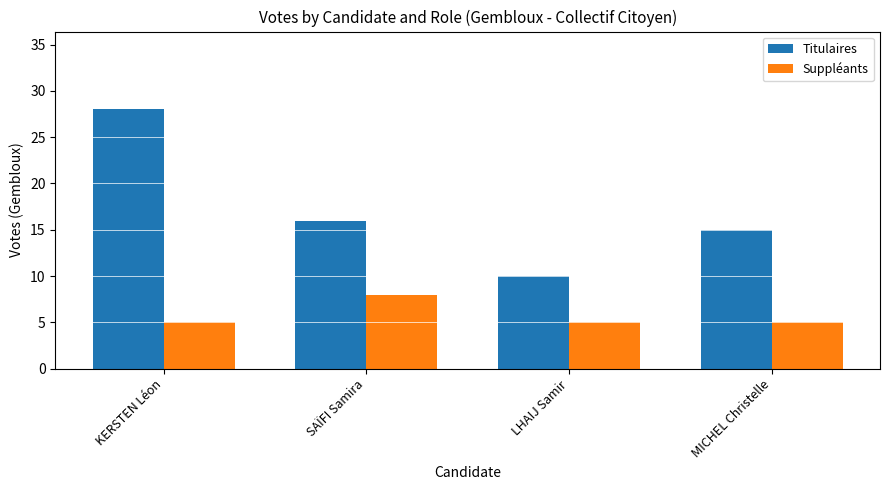

Which series has the largest total across all categories?

Titulaires